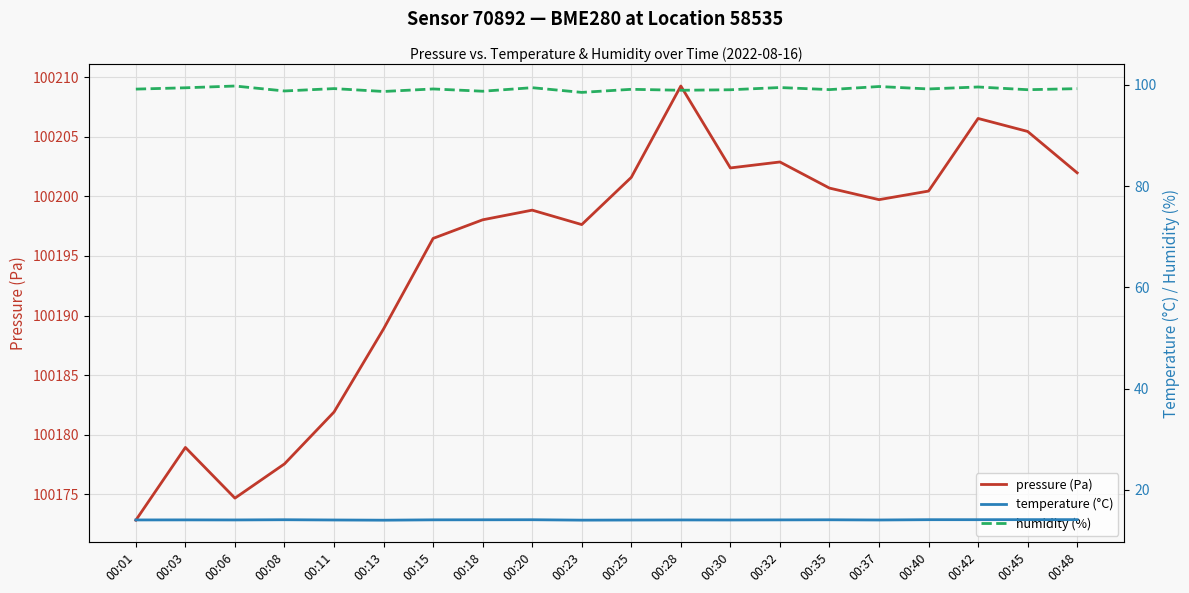

Where is the first local maximum for temperature (°C)?

00:03